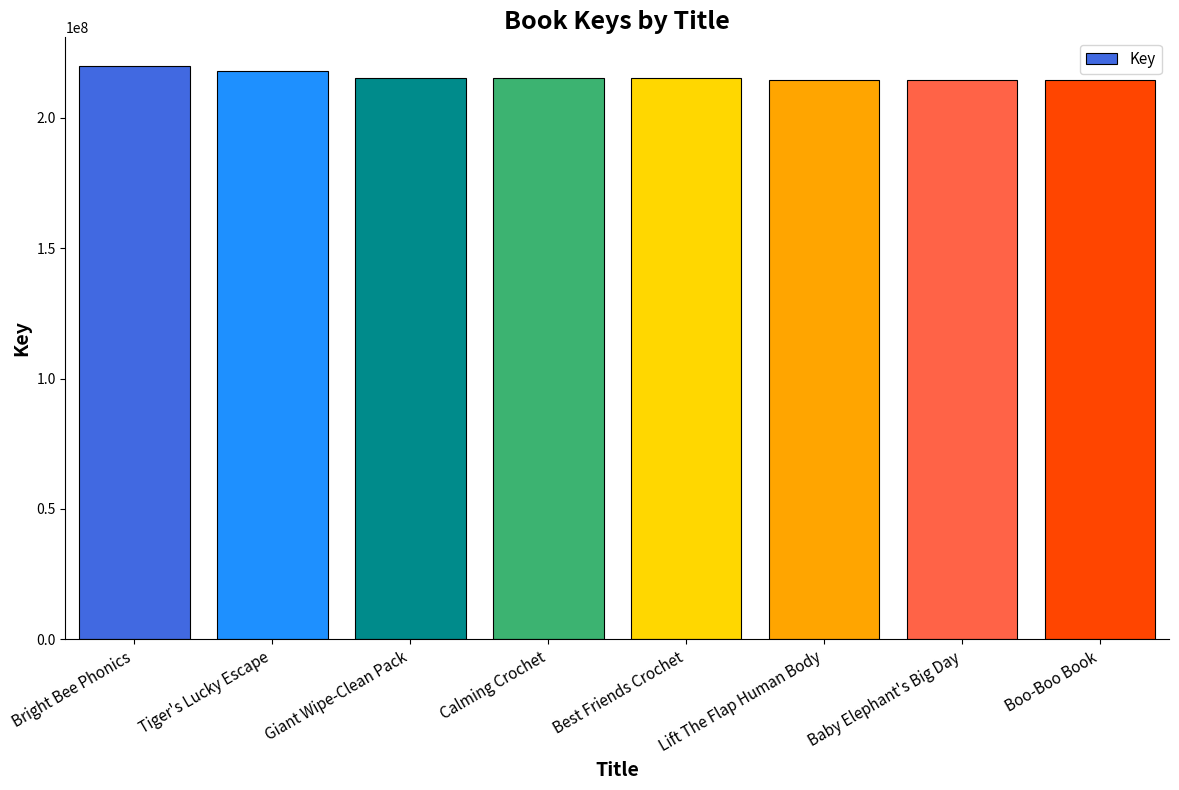

What position from the right is Calming Crochet?

5